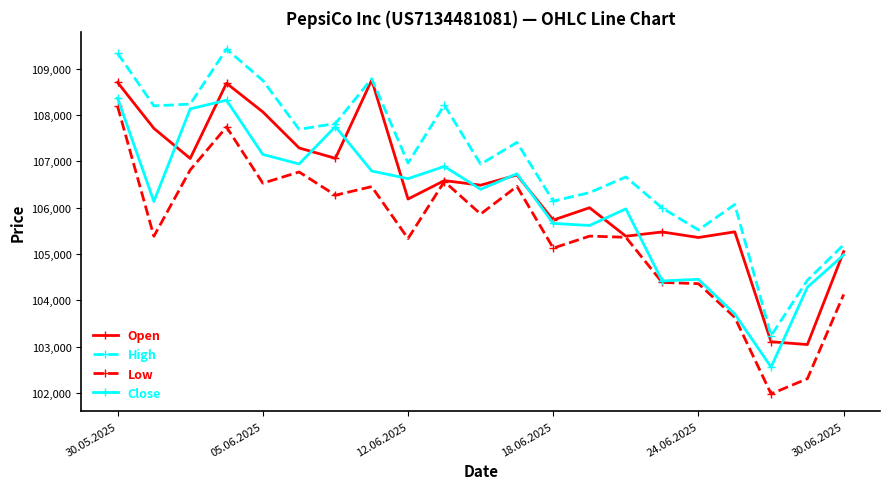

Rank the series by their average value, from lowest to highest.

Low, Close, Open, High